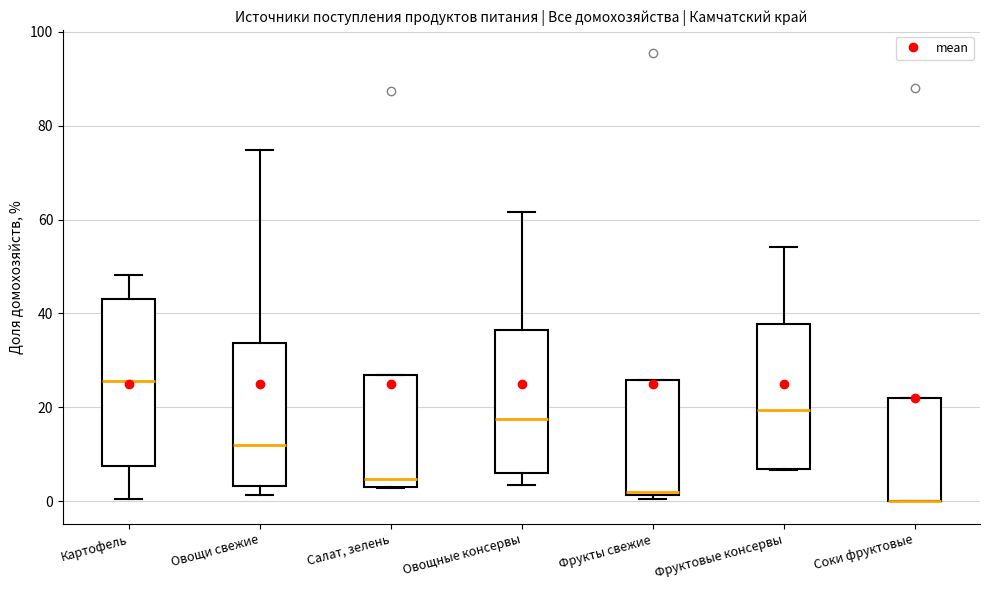

Reading left to right, transcribe this box plot: for each box, give where its median line is, the range the box spans, and where its two whiskers end, as read against the y-axis. The values are not printed on the chart, so give them approximately, as read against the axis.

Картофель: median 26, box 8 to 44, whiskers 0 to 48
Овощи свежие: median 12, box 4 to 34, whiskers 2 to 74
Салат, зелень: median 4 (just above the box's lower edge), box 4 to 26, whiskers 2 to 26
Овощные консервы: median 18, box 6 to 36, whiskers 4 to 62
Фрукты свежие: median 2 (just above the box's lower edge), box 2 to 26, whiskers 0 to 26
Фруктовые консервы: median 20, box 6 to 38, whiskers 6 to 54
Соки фруктовые: median 0 (drawn on the box's lower edge), box 0 to 22, whiskers 0 to 22